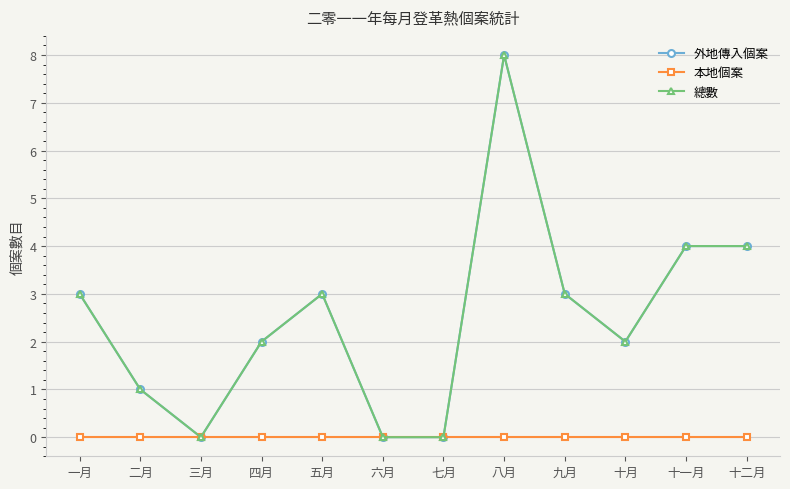

What is the sum of all 外地傳入個案 values?

30